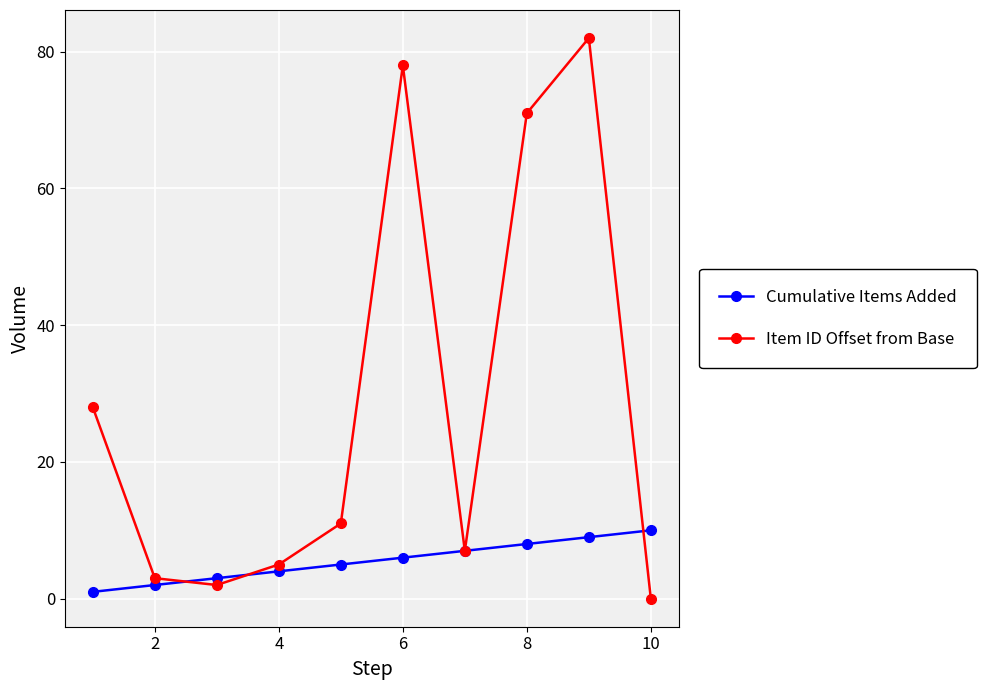

True or false: Cumulative Items Added has more than 1 points higher than both neighbors.

False